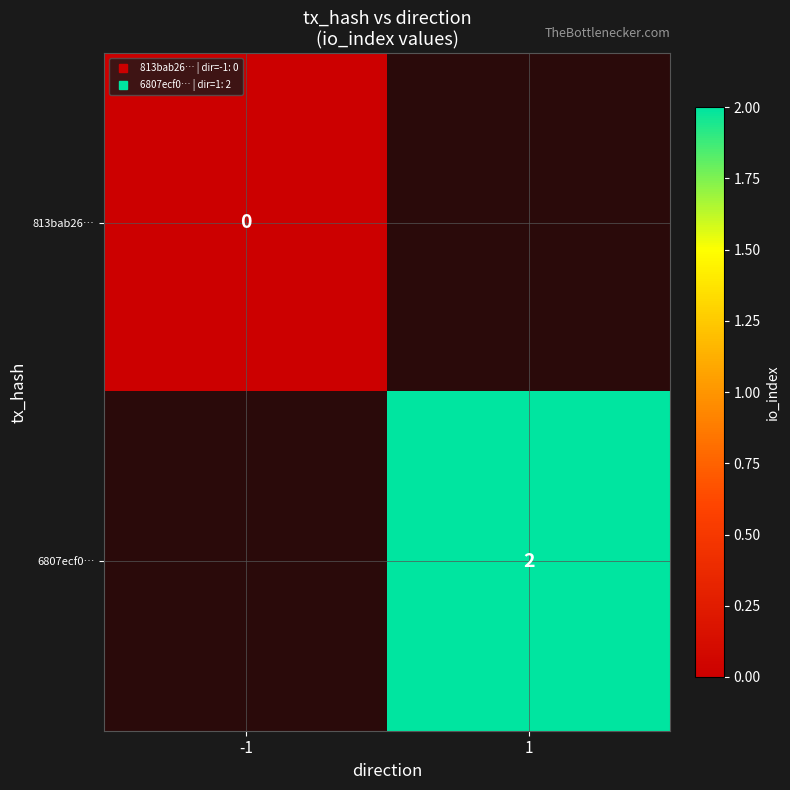

Between 1 and -1, which is larger?

-1